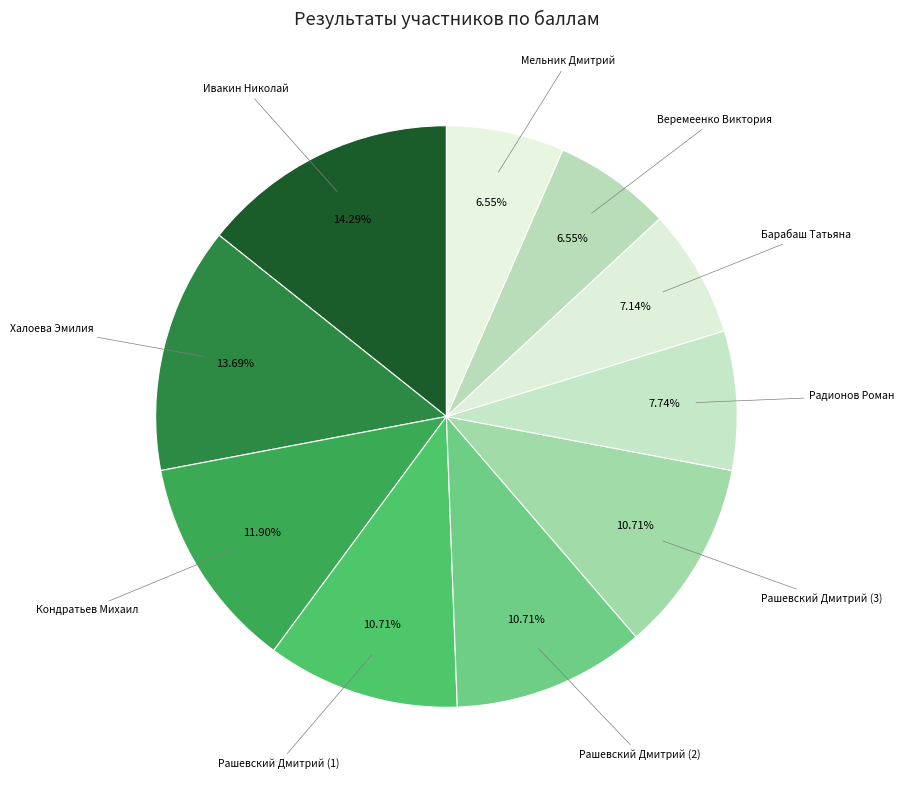

What percentage is the Ивакин Николай slice, to the nearest percent?

14%